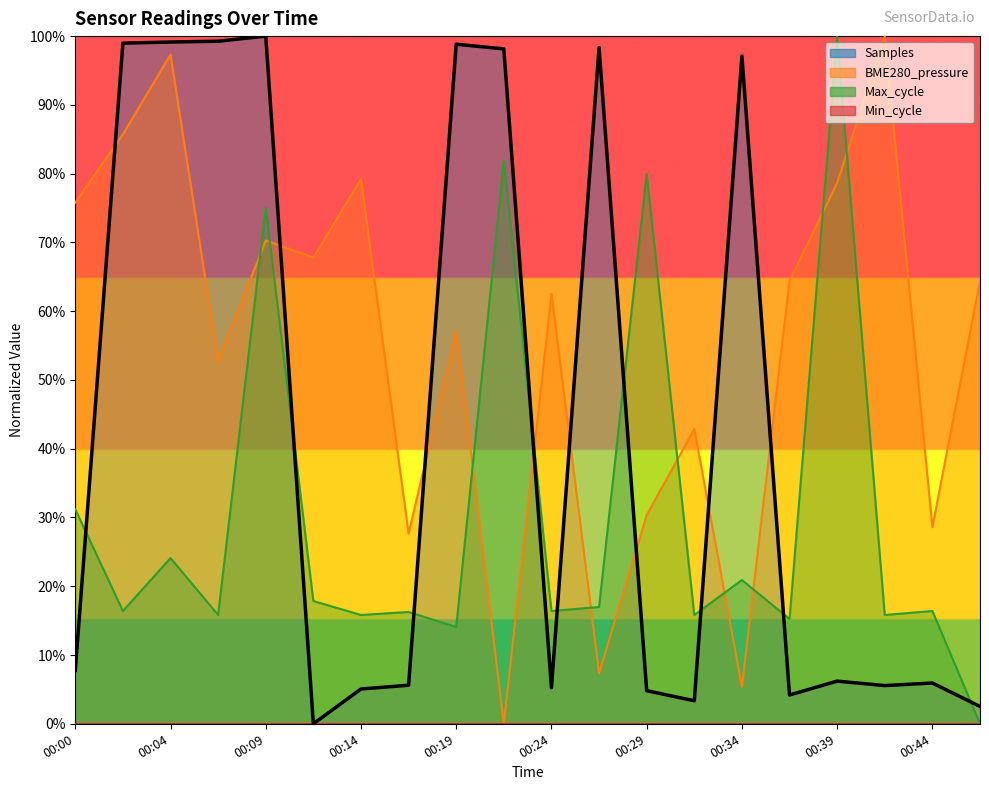

True or false: Samples and Max_cycle cross at least once.

True